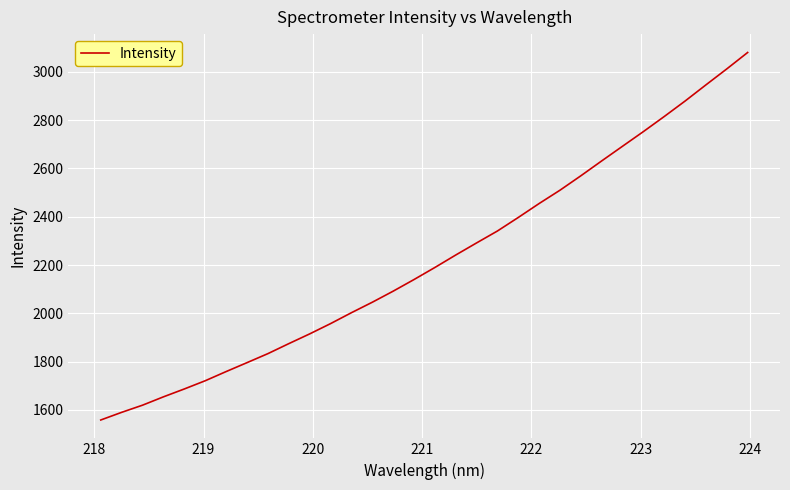

What is the difference between the maximum and minimum values?

1520.8